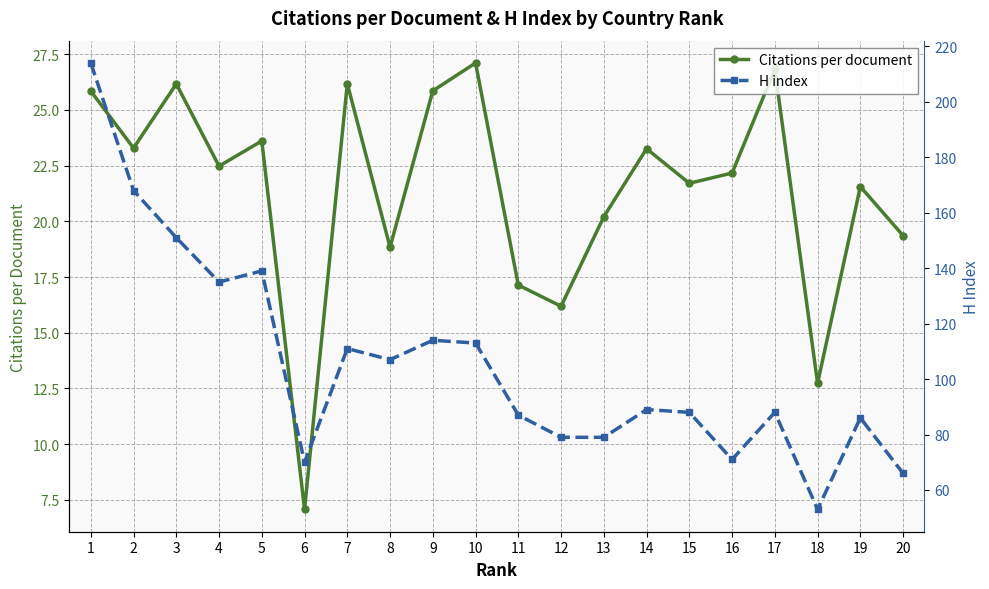

True or false: Citations per document and H index cross at least once.

False